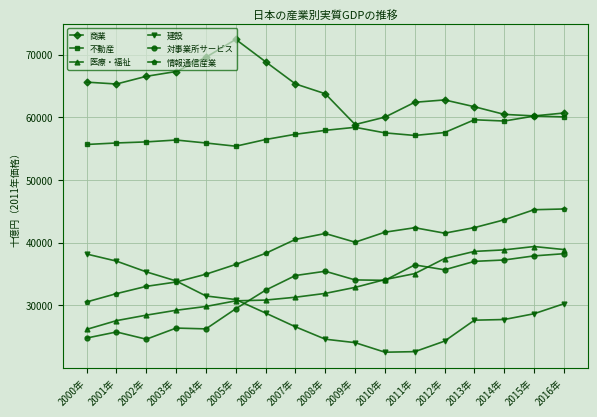

What position from the left is 2013年?

14